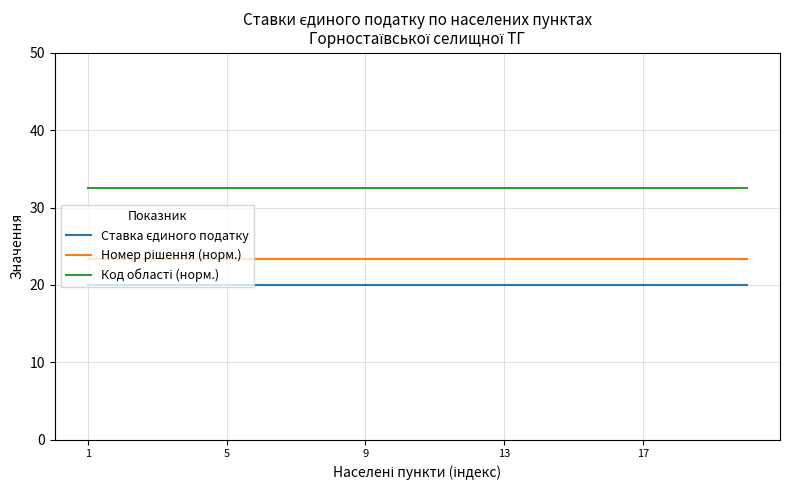

What is the greatest value displayed?

32.5